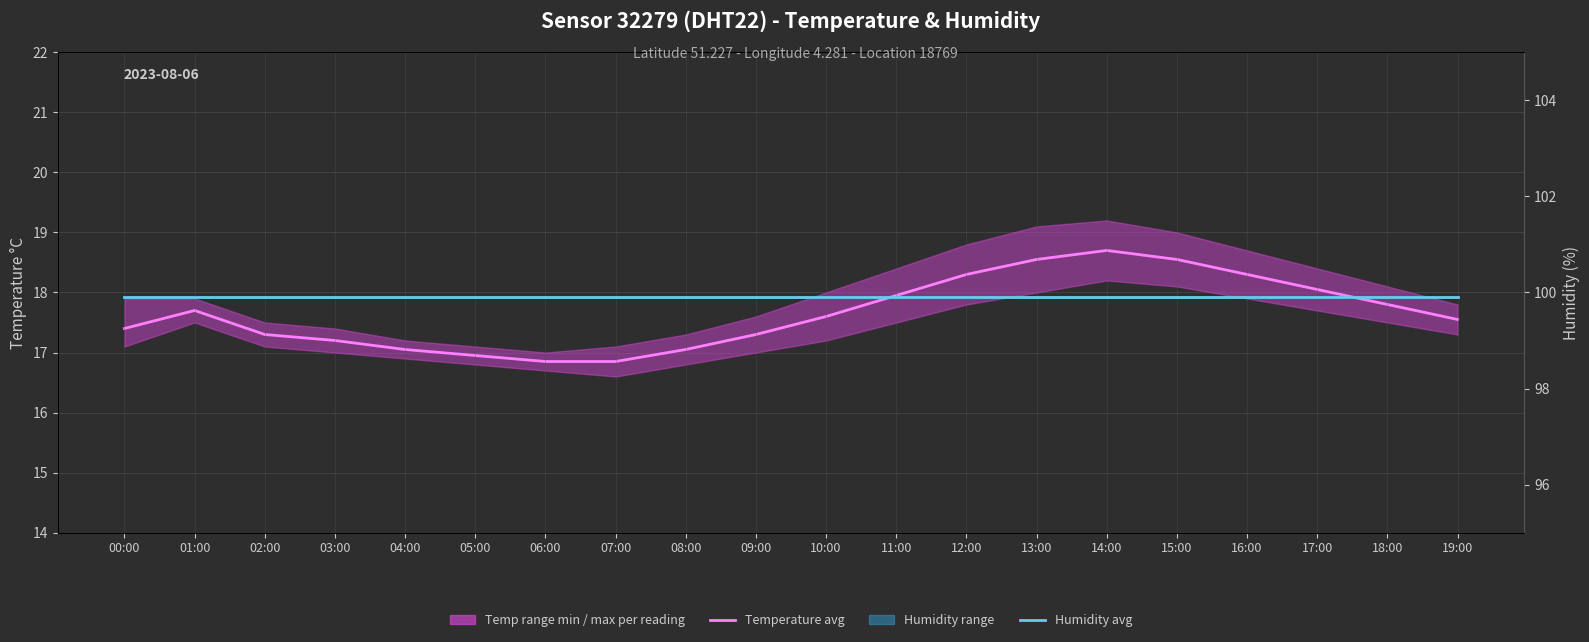

Reading right to left, list all the values displayed in this chart.

Temperature avg: 19:00=17.6	18:00=17.8	17:00=18.1	16:00=18.3	15:00=18.6	14:00=18.7	13:00=18.6	12:00=18.3	11:00=17.9	10:00=17.6	09:00=17.3	08:00=17.1	07:00=16.9	06:00=16.9	05:00=16.9	04:00=17.1	03:00=17.2	02:00=17.3	01:00=17.7	00:00=17.4
Humidity avg: 19:00=99.9	18:00=99.9	17:00=99.9	16:00=99.9	15:00=99.9	14:00=99.9	13:00=99.9	12:00=99.9	11:00=99.9	10:00=99.9	09:00=99.9	08:00=99.9	07:00=99.9	06:00=99.9	05:00=99.9	04:00=99.9	03:00=99.9	02:00=99.9	01:00=99.9	00:00=99.9